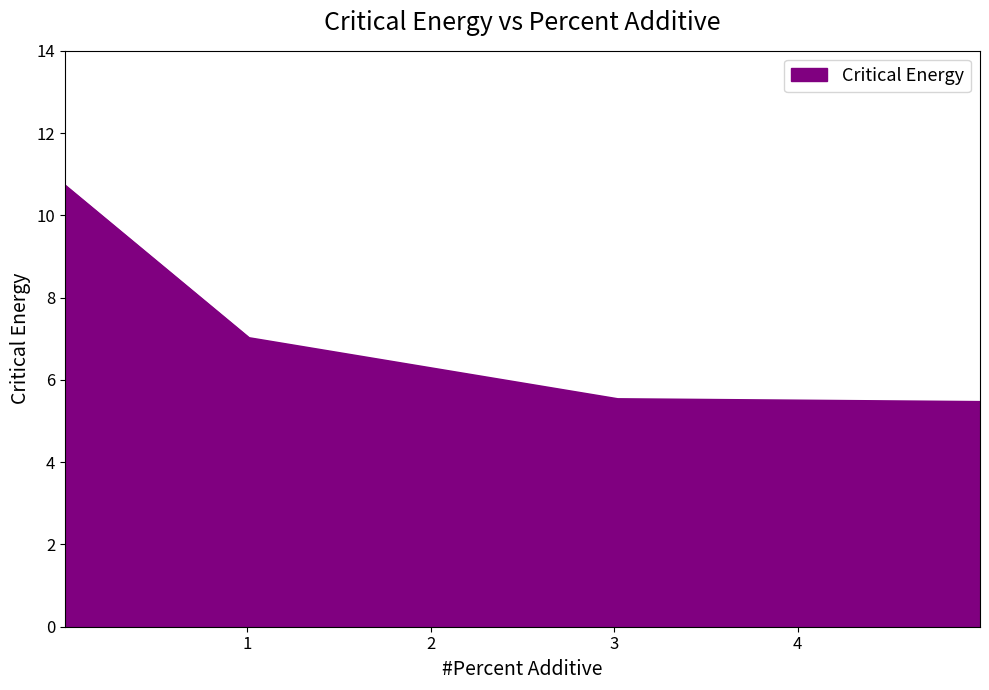

What is the smallest value displayed?

5.5